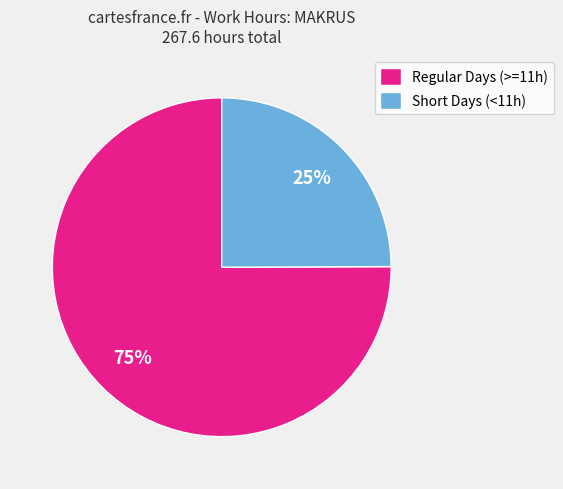

Is there any slice that represents more than half of the pie?

Yes